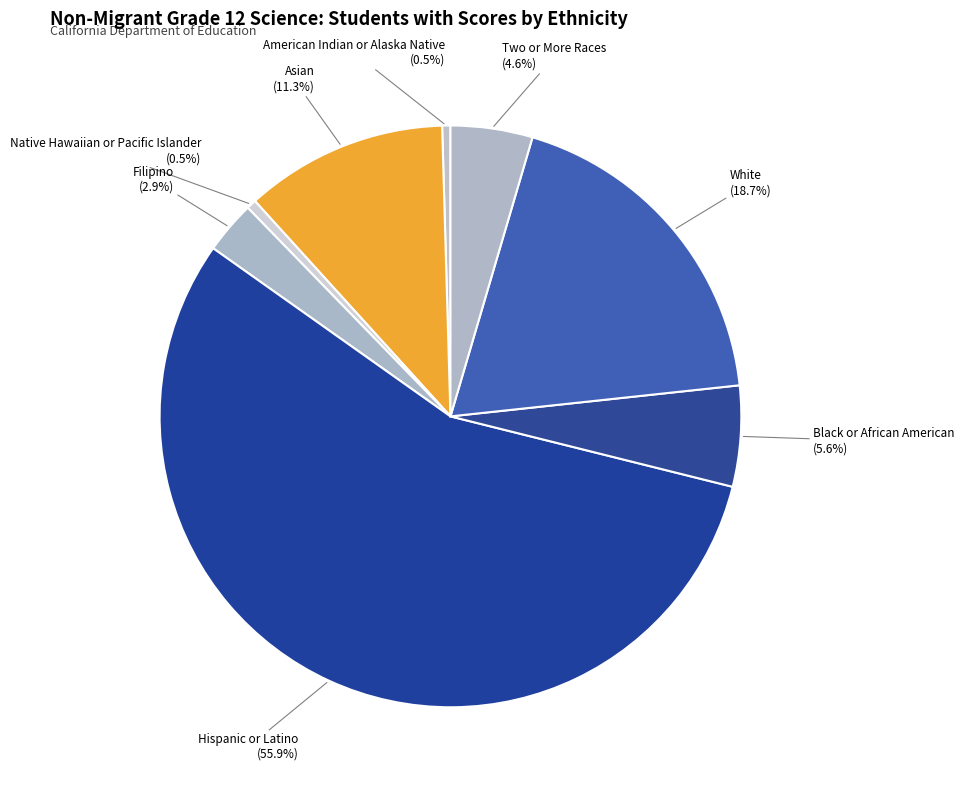

Combined, do Native Hawaiian or Pacific Islander and Black or African American account for over 50%?

No